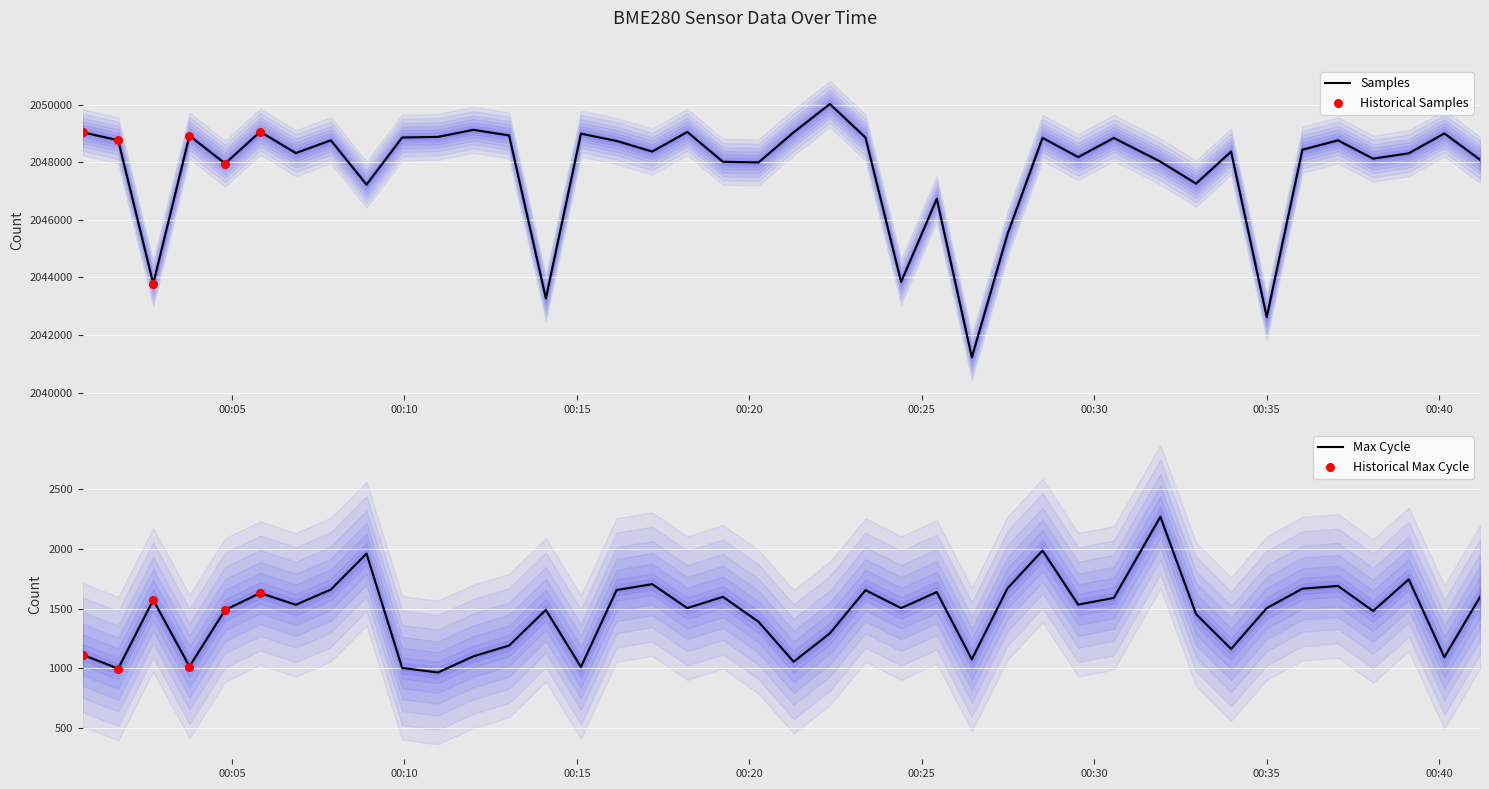

Is the value of BME280_pressure at 2022/03/23 00:21:17 greater than the value of Max_cycle at 2022/03/23 00:17:11?

Yes